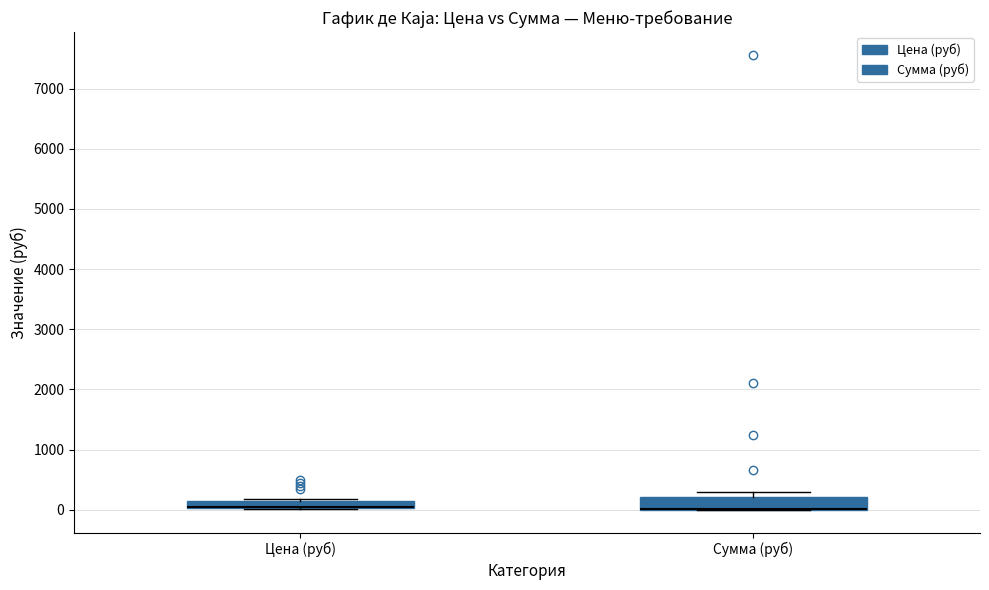

Where is the lower edge of the box for Сумма (руб) on the y-axis? The values are not printed on the chart, so give them approximately, as read against the axis.

0